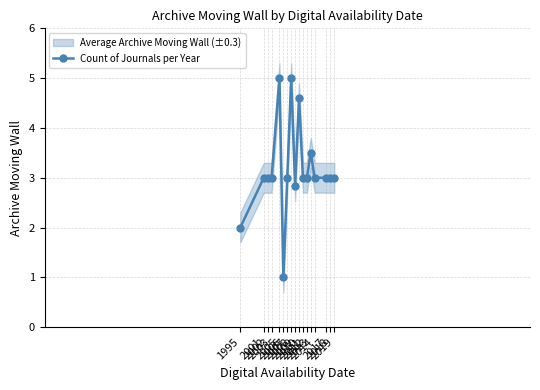

The chart shows a value of 4.7 at 2018. True or false?

False